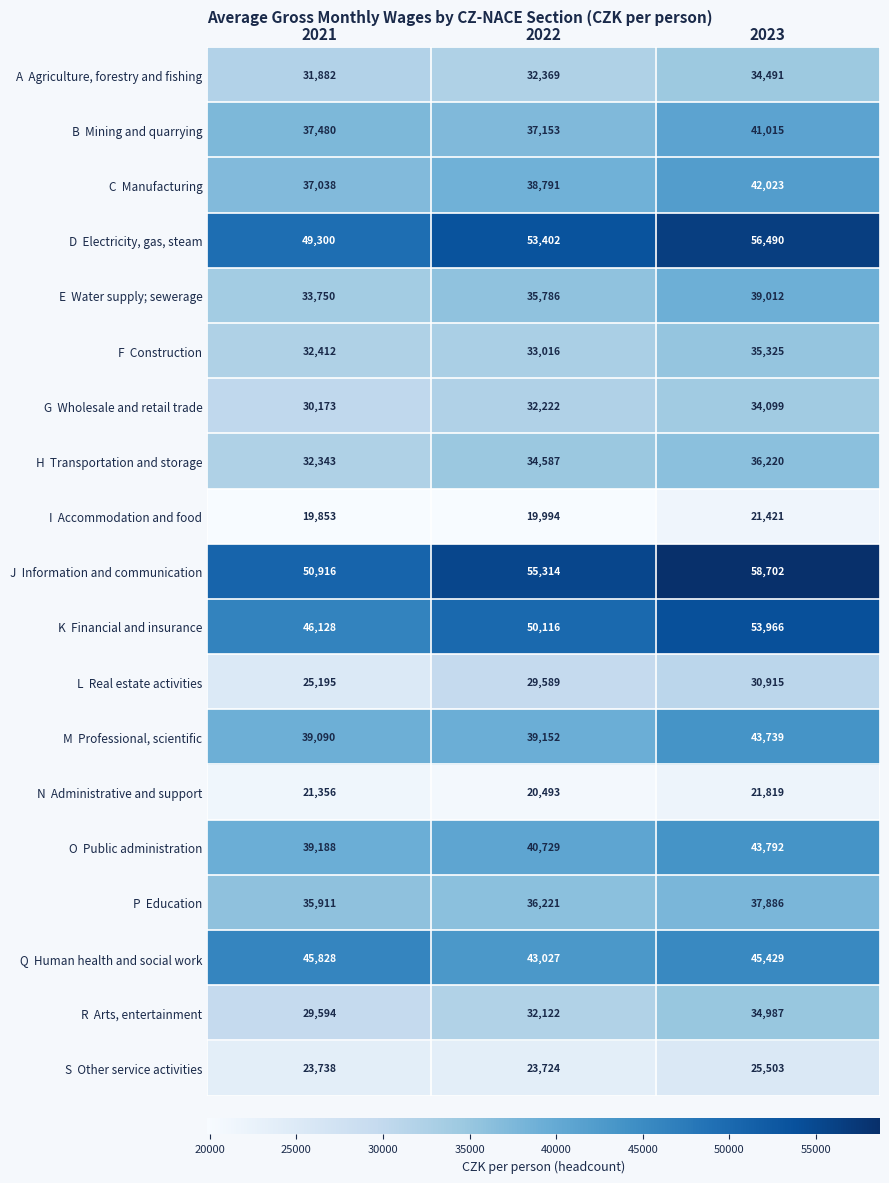

What is the difference between the highest and lowest values at 2023?

37281